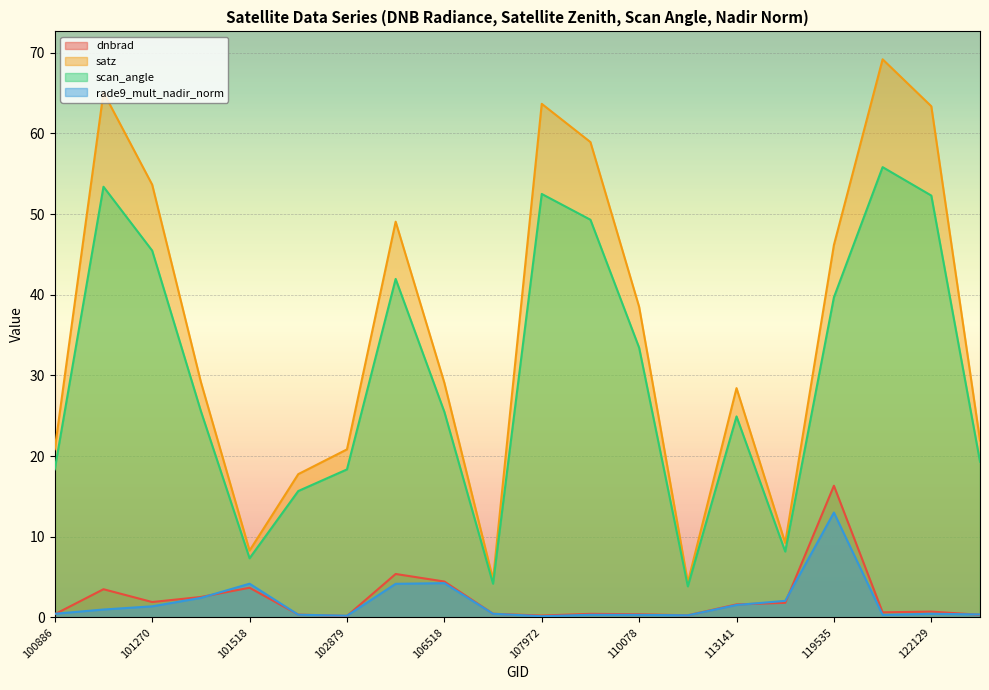

At which category does dnbrad reach its first local valley?

101270